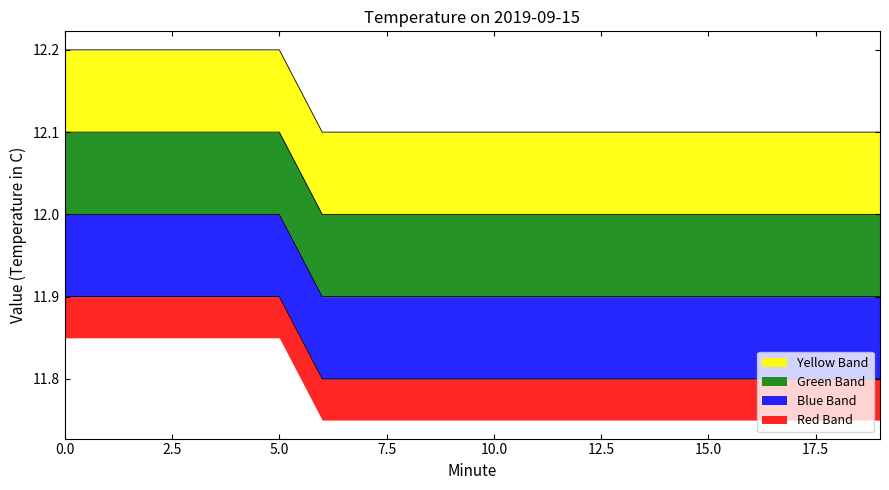

What is the maximum value shown in the chart?

12.2